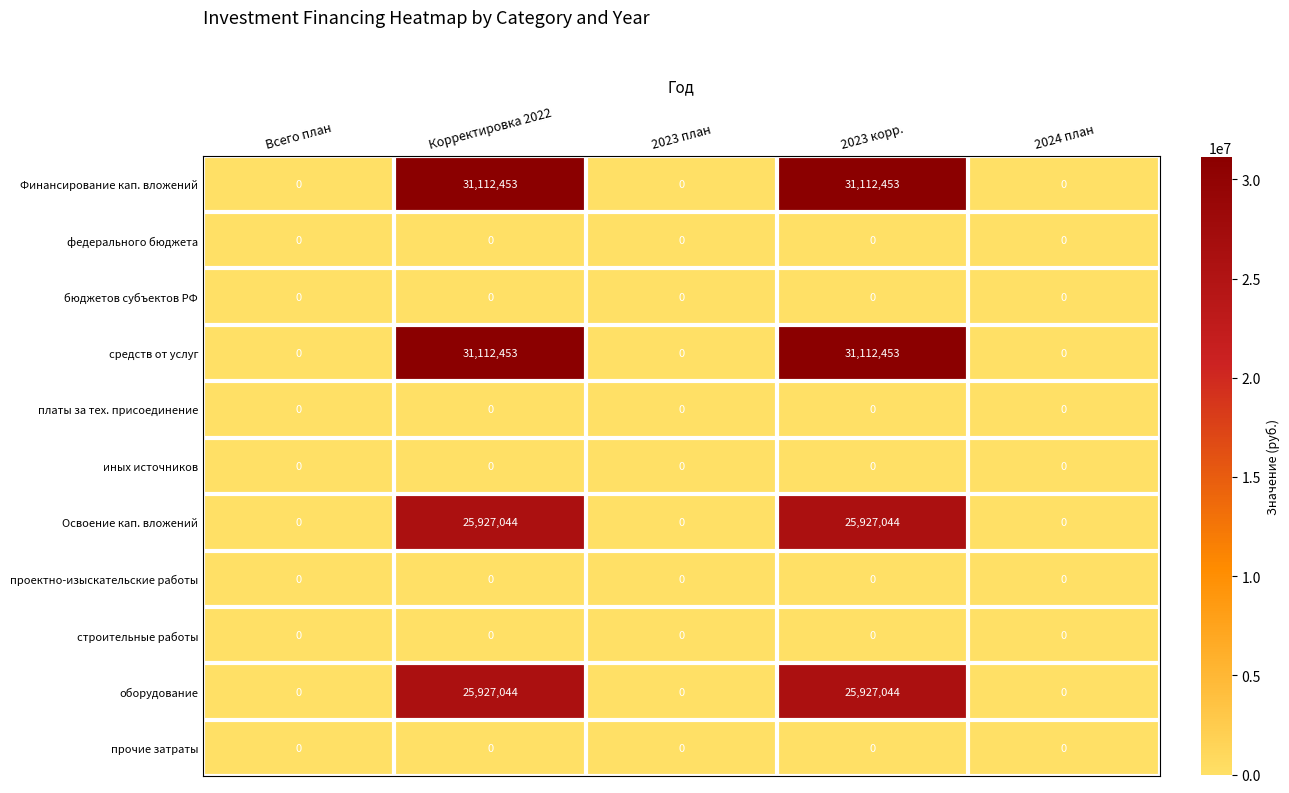

Count the средств от услуг values in the range 0 to 31112453.

5